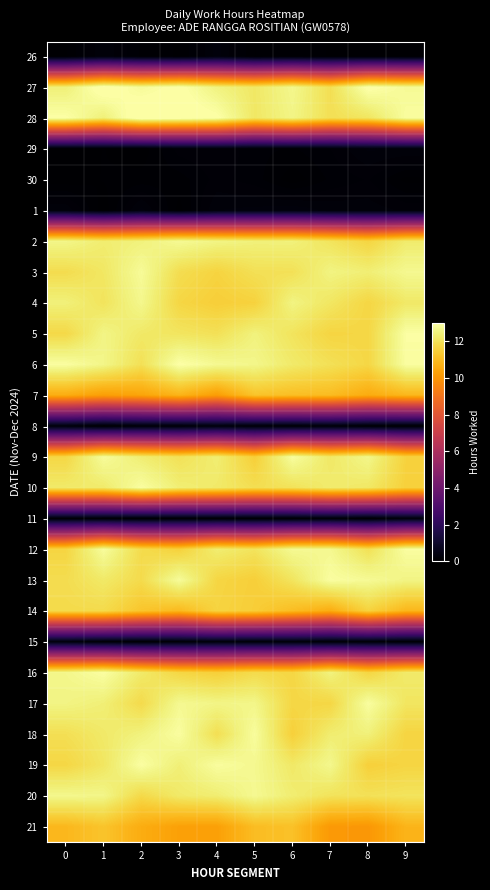

Rank the series by their maximum value, from lowest to highest.

30, 8, 29, 15, 26, 11, 1, 7, 21, 14, 4, 20, 2, 3, 9, 17, 18, 10, 13, 12, 16, 19, 5, 6, 27, 28